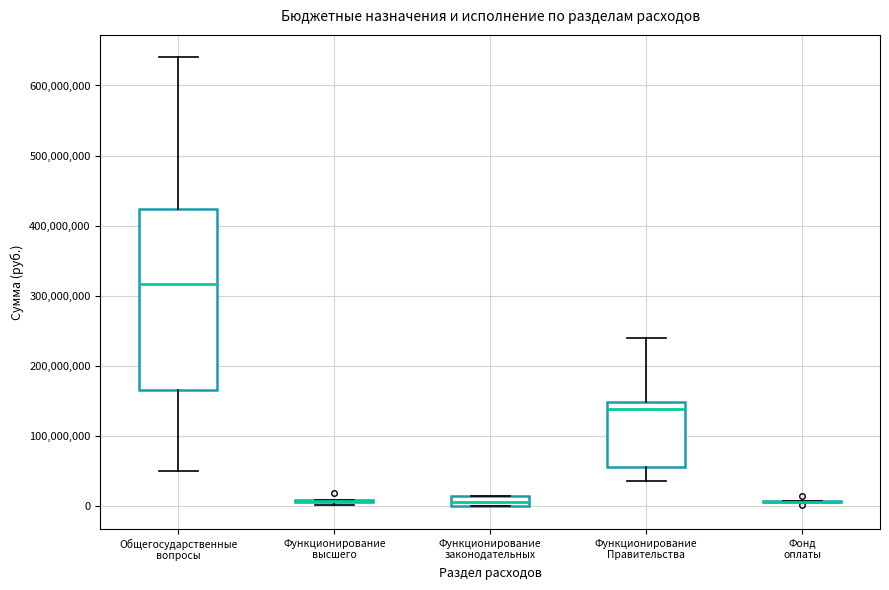

Which box is the tallest, from its lower edge to its upper edge?

Общегосударственные вопросы